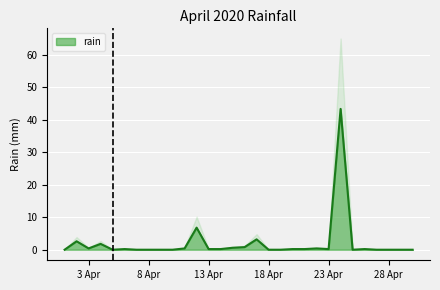

True or false: rain has a value of 0.0 at 8 Apr.

True